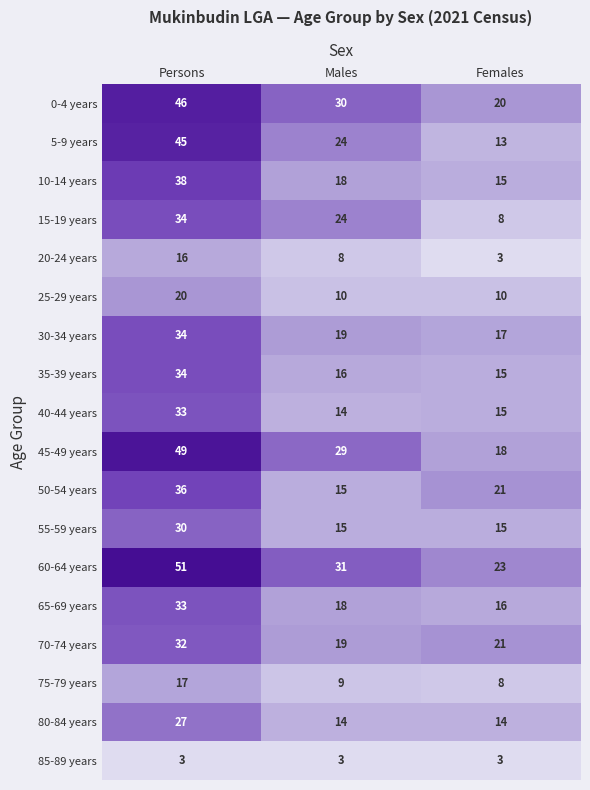

What is the difference between the 15-19 years values at Persons and Males?

10